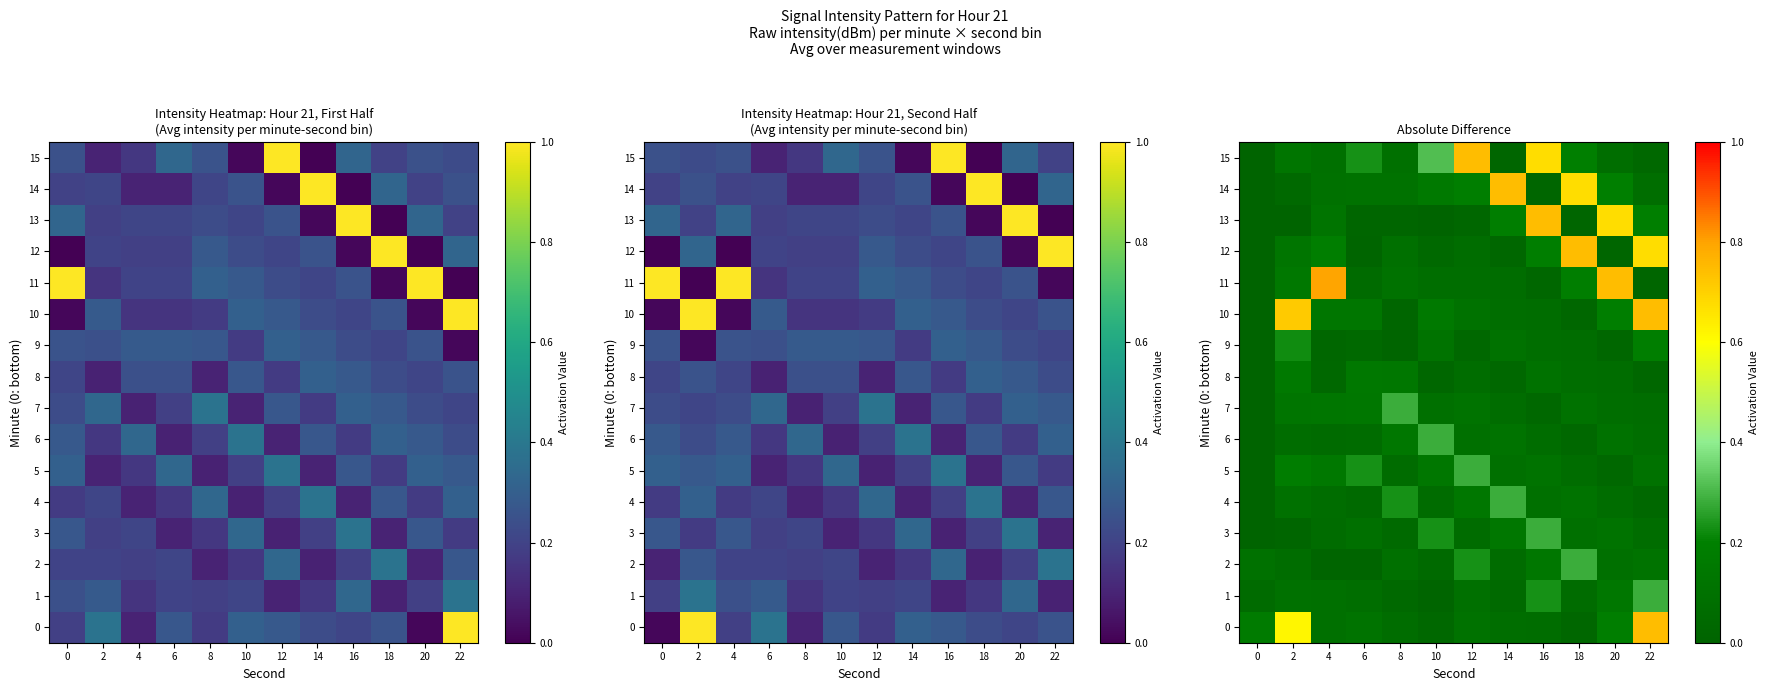

List the labels in order of 10 value, smallest first.

0, 8, 18, 16, 14, 12, 4, 6, 10, 20, 2, 22